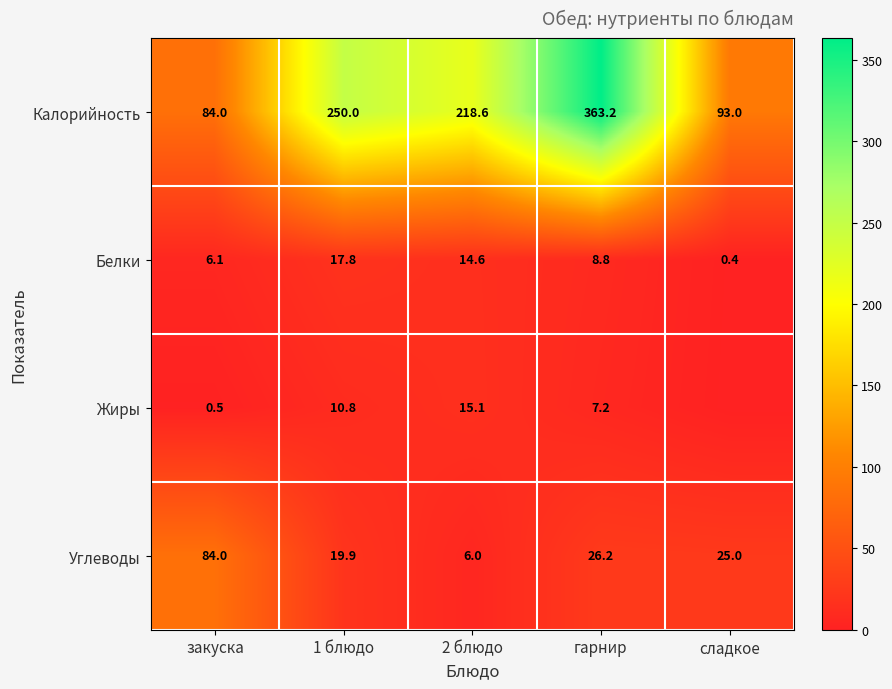

Is it true that Углеводы equals 19.9 at 1 блюдо?

True